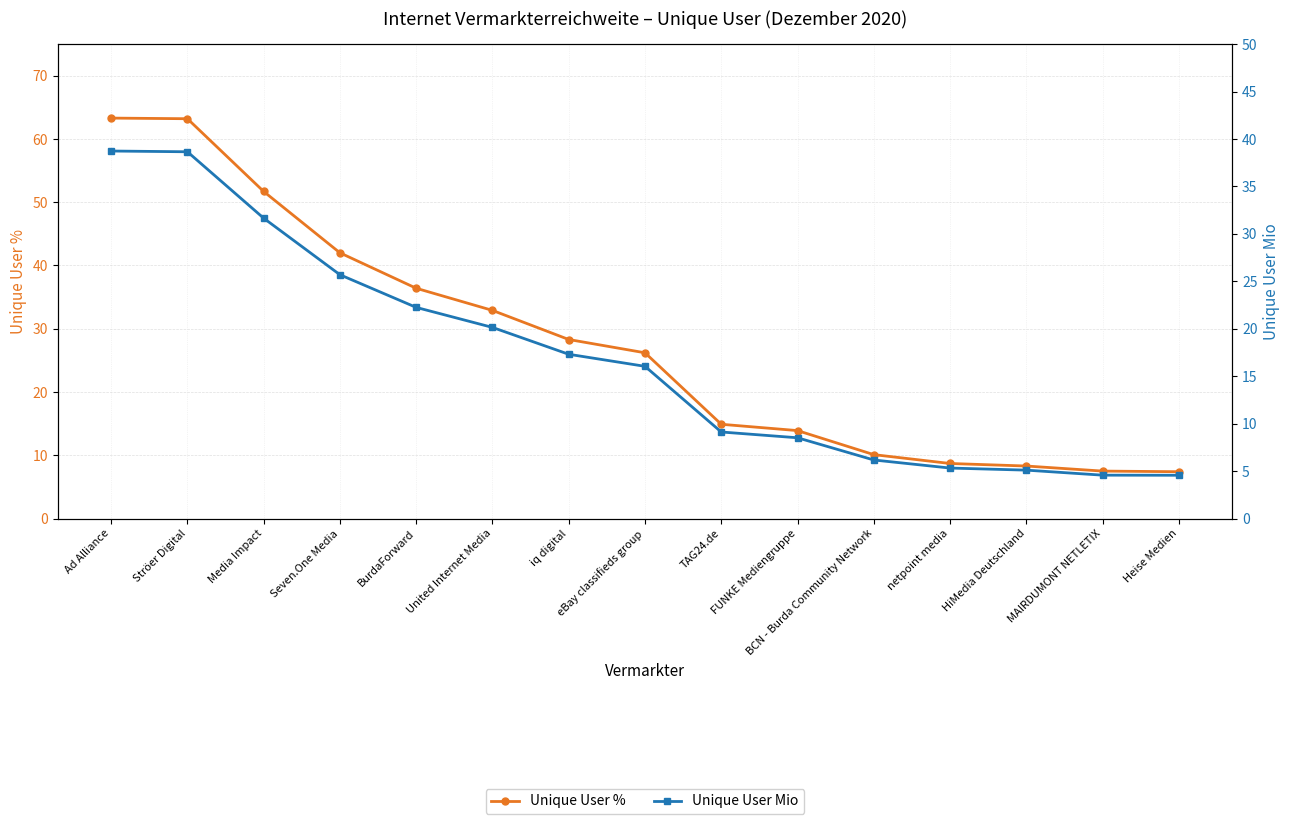

Which series has the largest range (max minus min)?

Unique User %